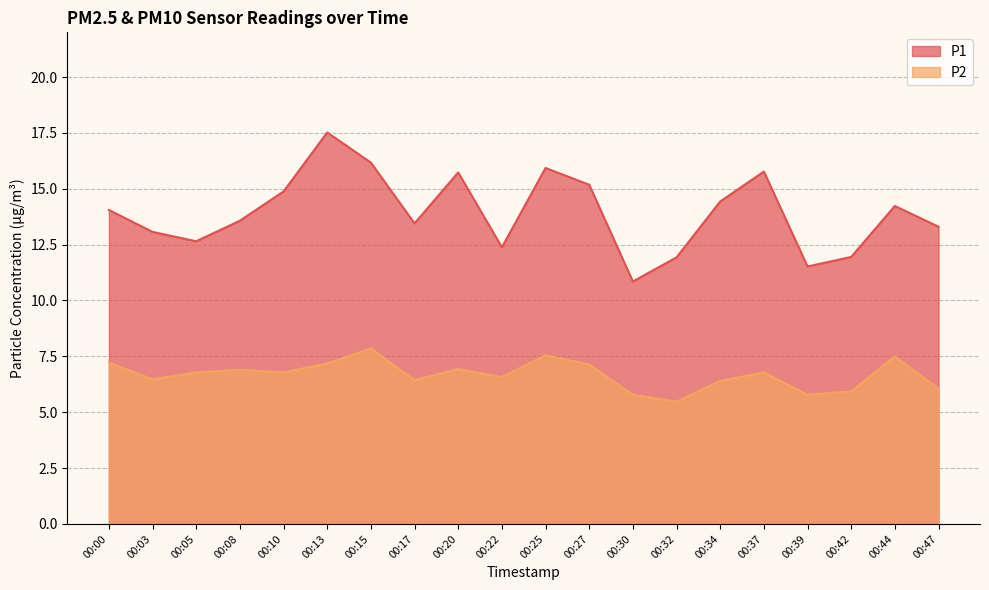

True or false: P2 and P1 intersect in this chart.

False